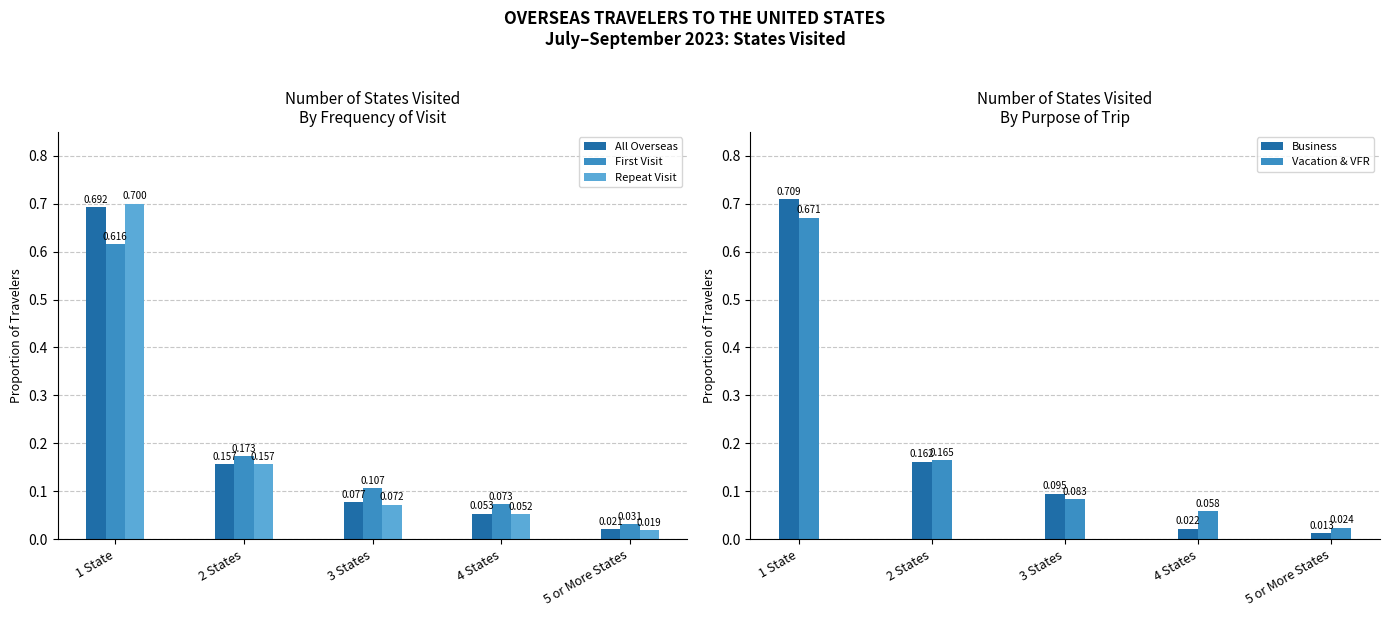

What is the total value across all series at 4 States?

0.3